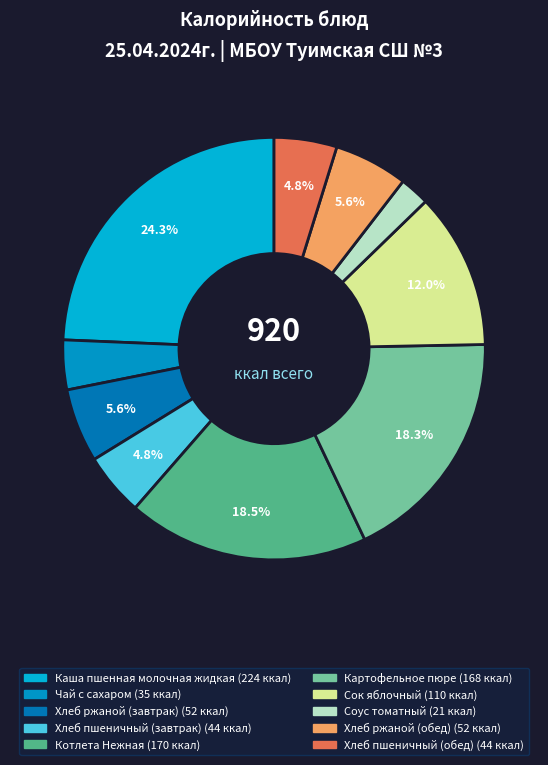

What is the largest slice in the pie chart?

Каша пшенная молочная жидкая